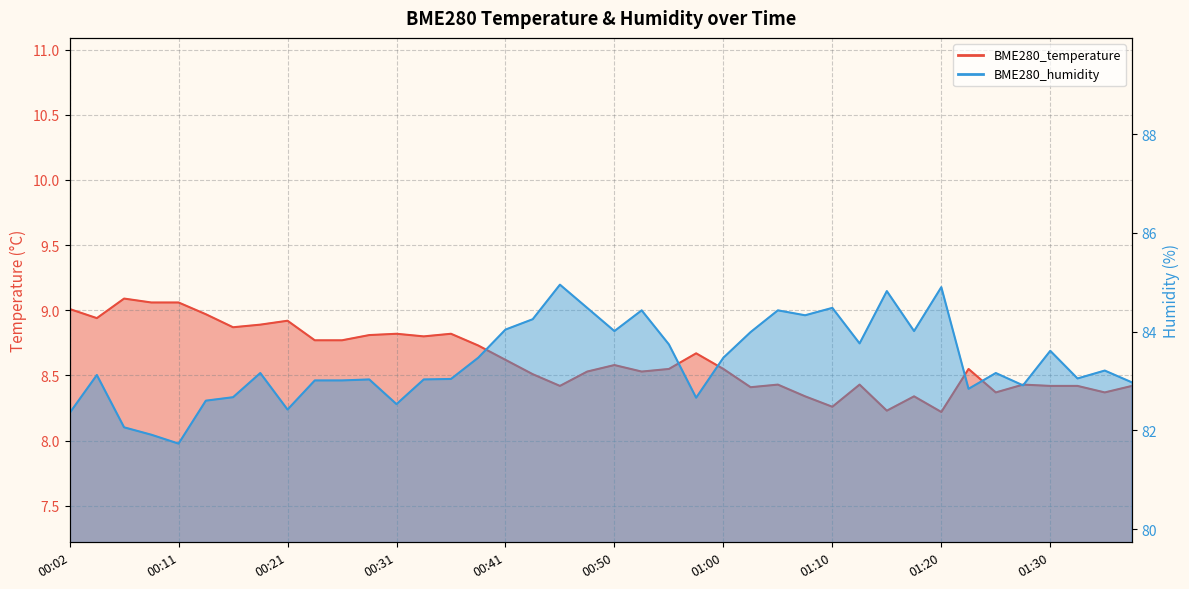

How many data points does each series have?

40